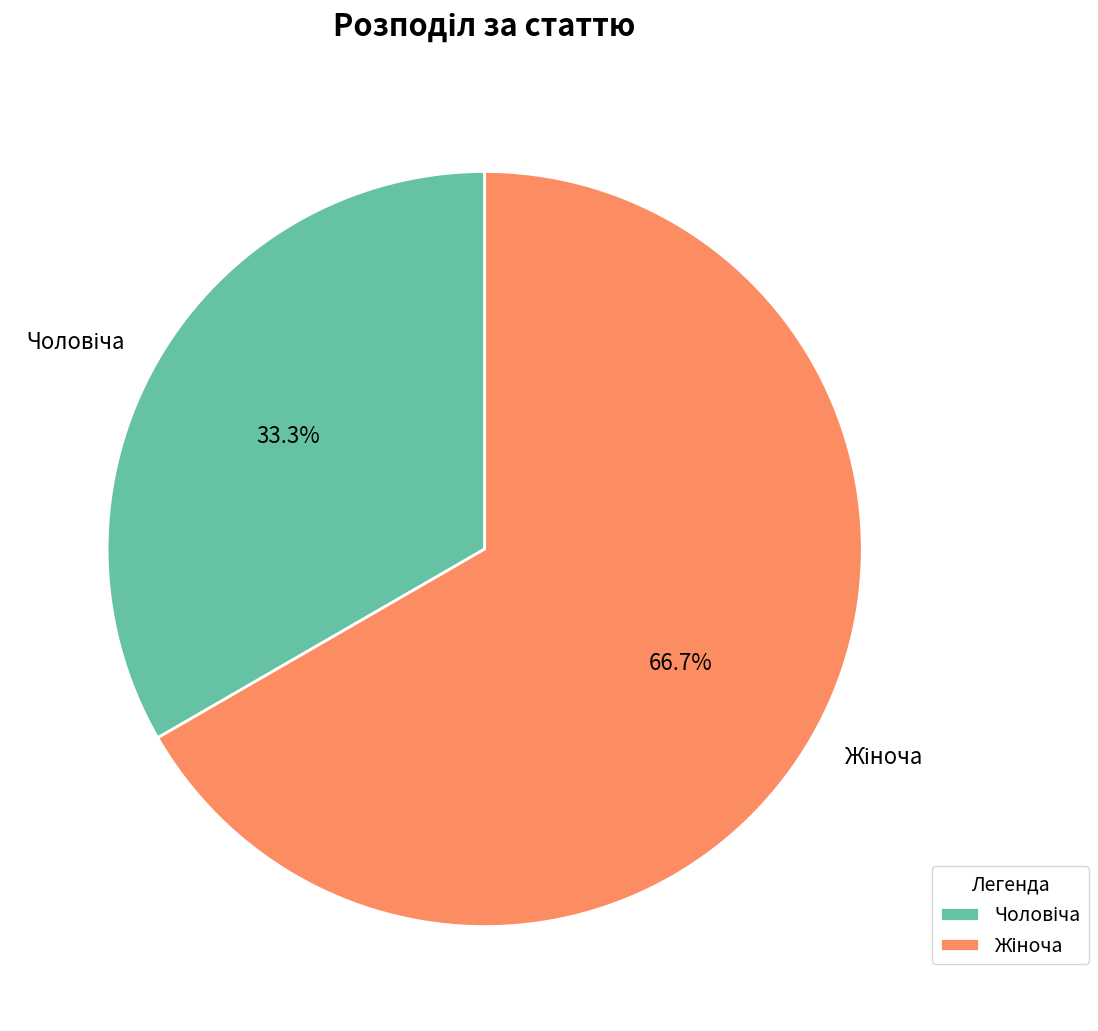

Is there any slice that represents more than half of the pie?

Yes